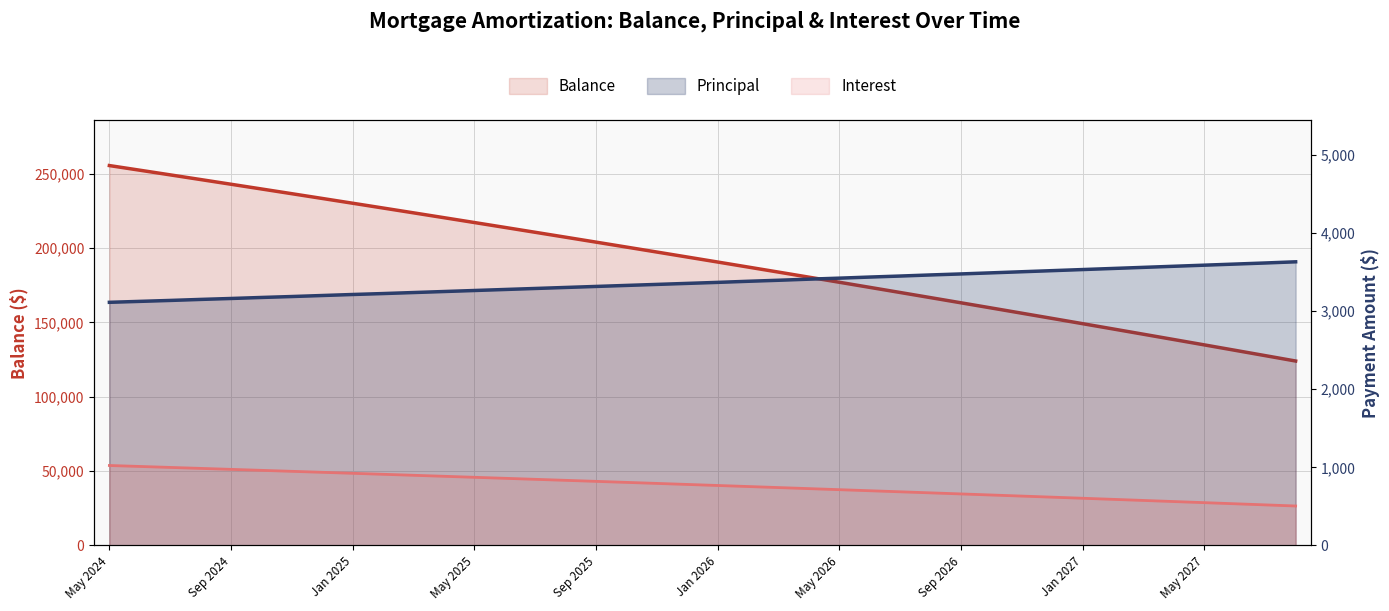

True or false: Interest and Balance intersect in this chart.

False